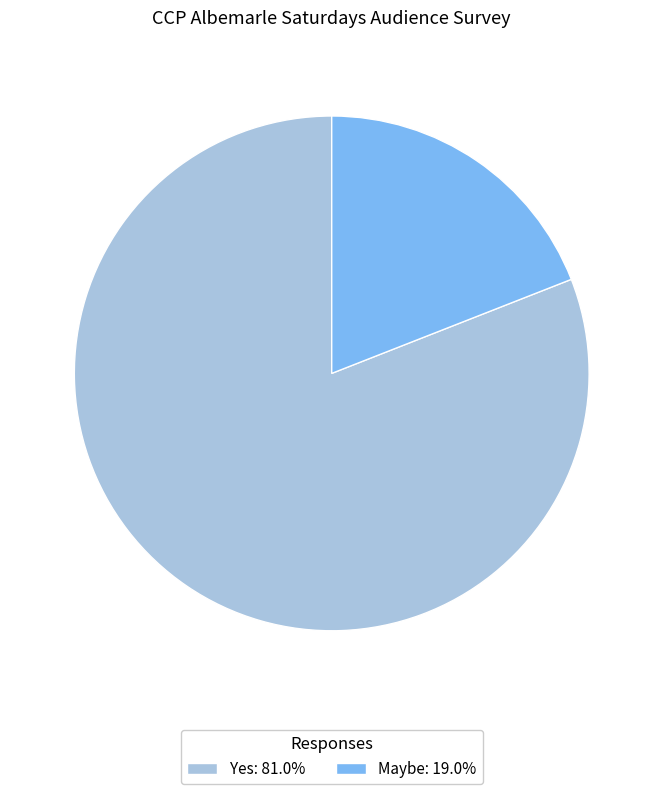

Is the sum of Yes: 81.0% and Maybe: 19.0% greater than half?

Yes